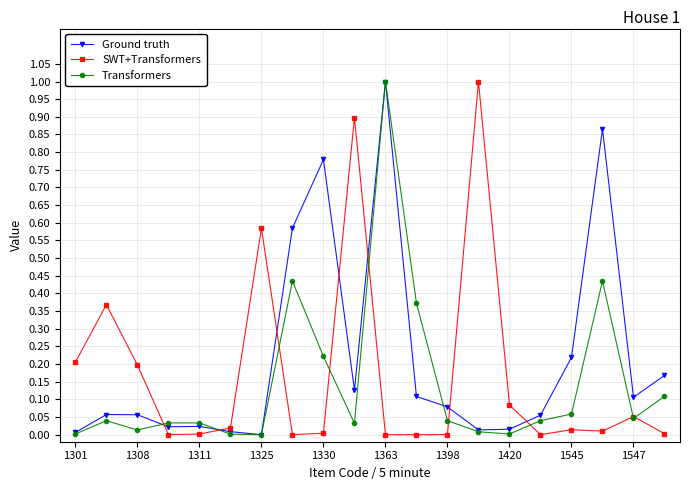

Which series ends up on top after the final intersection of SWT+Transformers and Transformers?

Transformers